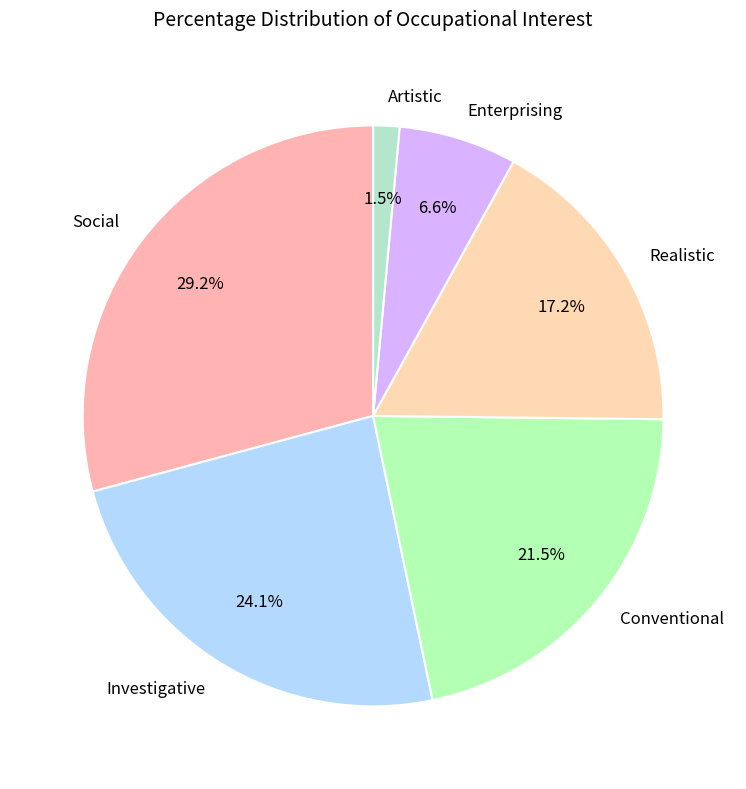

What is the smallest slice in the pie chart?

Artistic